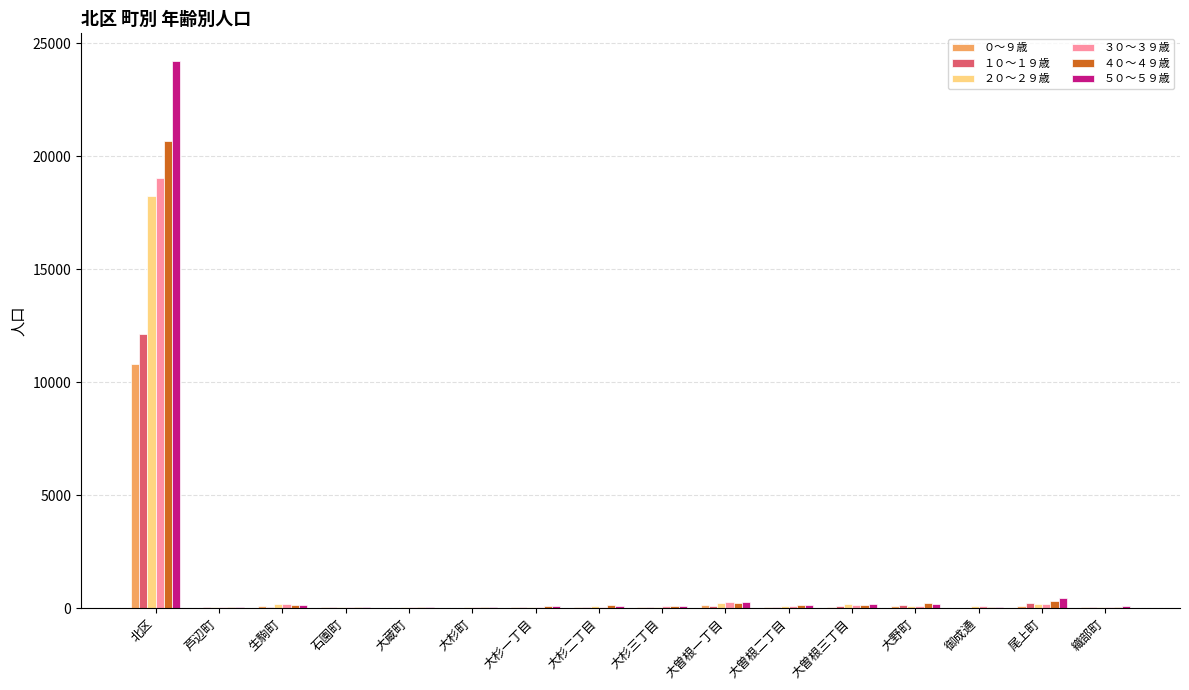

At which category is the sum across all series the highest?

北区